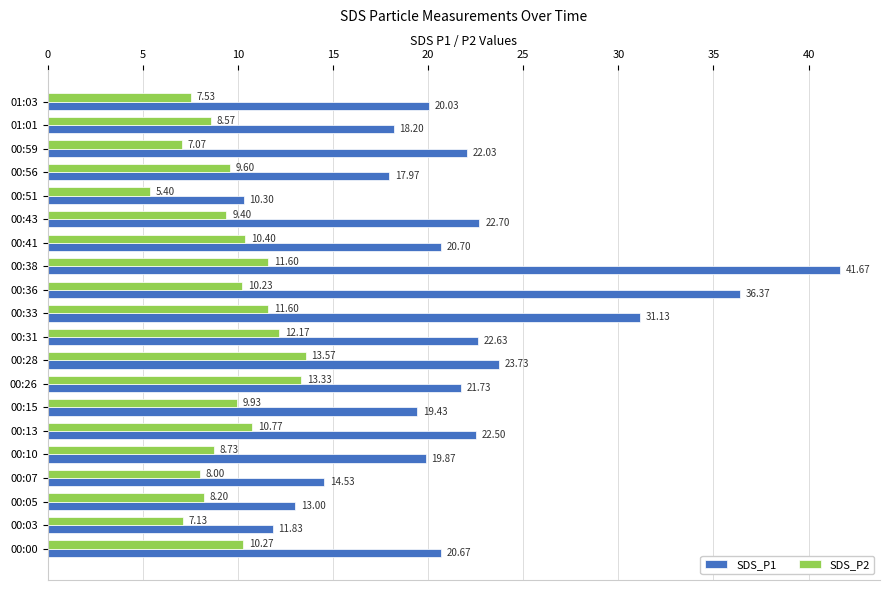

Which category has the highest value in the SDS_P1 series?

00:38